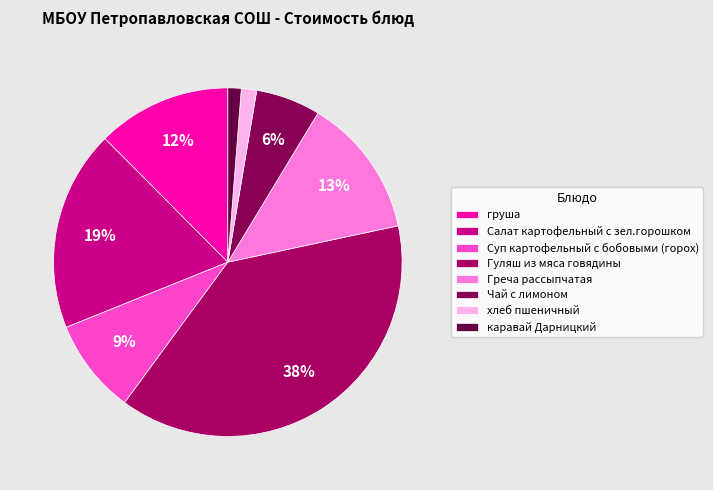

Which has a higher value, Суп картофельный с бобовыми (горох) or груша?

груша